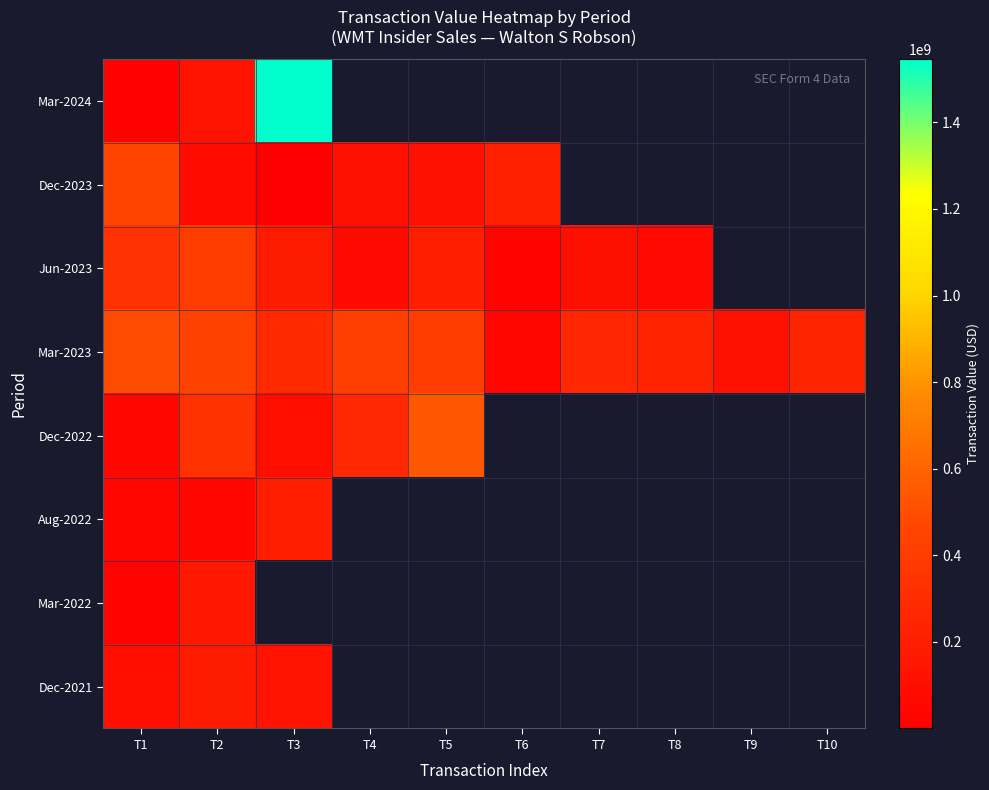

How many distinct data groups are displayed?

8